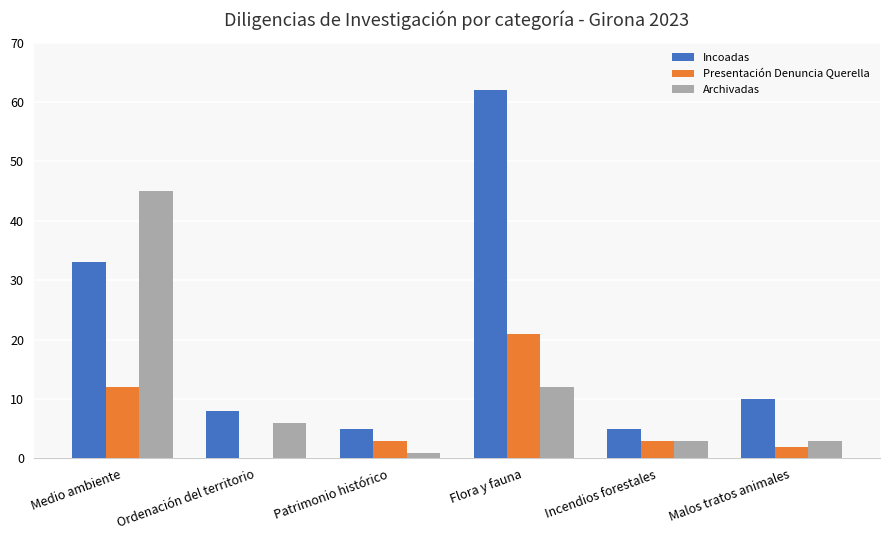

Which series has the largest total across all categories?

Incoadas